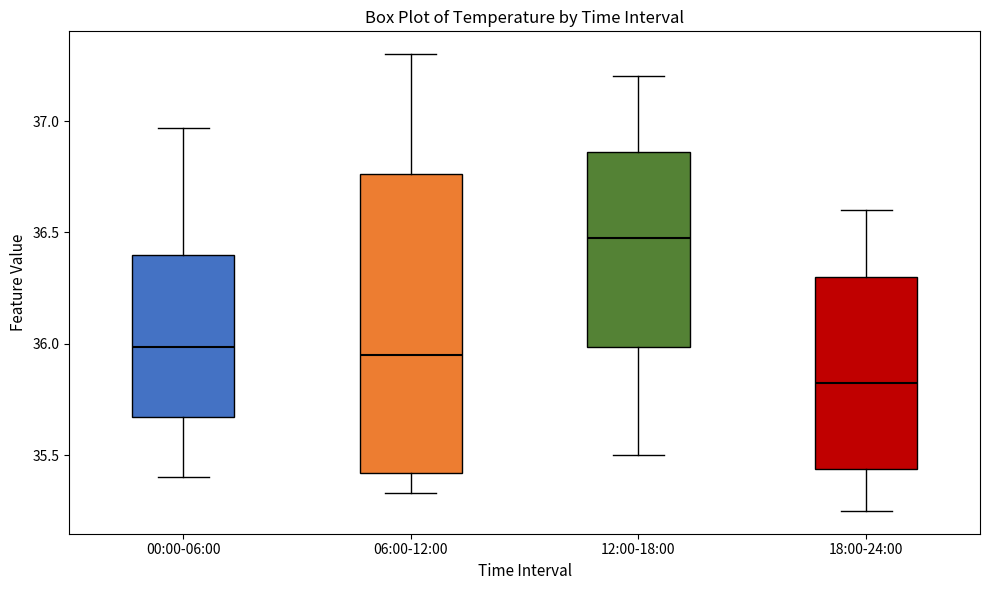

Where does the median line of the box for 00:00-06:00 sit on the y-axis? The values are not printed on the chart, so give them approximately, as read against the axis.

36.00